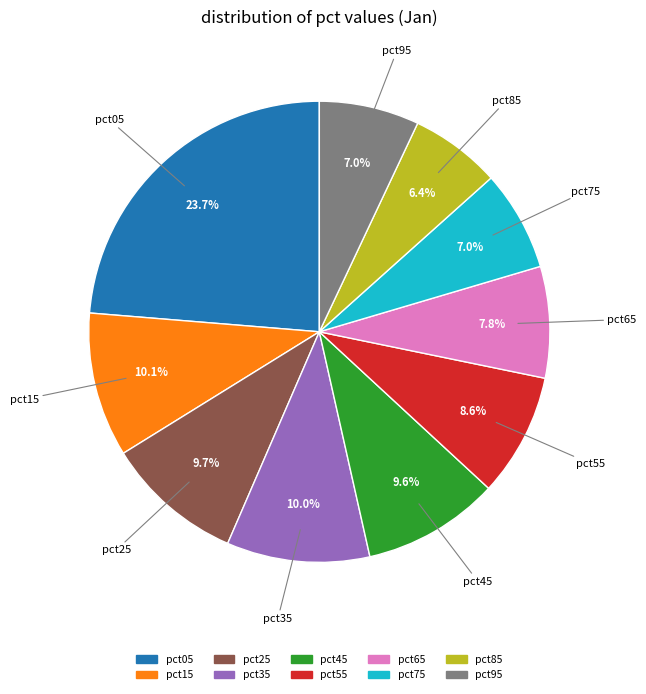

To the nearest percent, what is the difference between the largest and smallest slice percentages?

17%